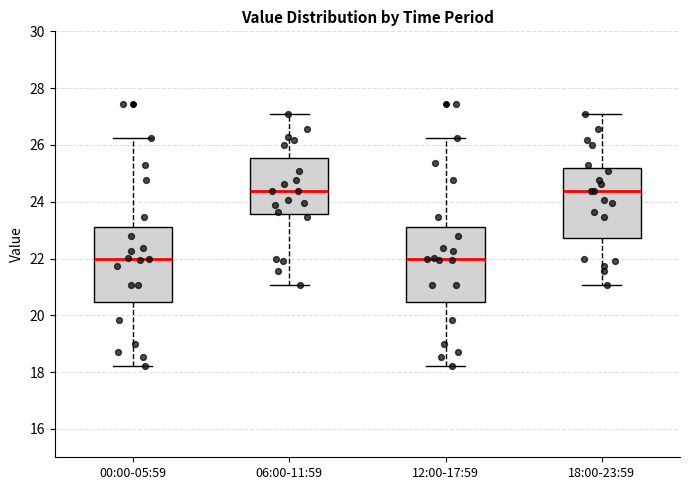

Reading left to right, read every box against the y-axis: the position of its median line, the range the box covers, and the ends of its whiskers. The values are not printed on the chart, so give them approximately, as read against the axis.

00:00-05:59: median 22.0, box 20.4 to 23.2, whiskers 18.2 to 26.2
06:00-11:59: median 24.4, box 23.6 to 25.6, whiskers 21.0 to 27.0
12:00-17:59: median 22.0, box 20.4 to 23.2, whiskers 18.2 to 26.2
18:00-23:59: median 24.4, box 22.8 to 25.2, whiskers 21.0 to 27.0